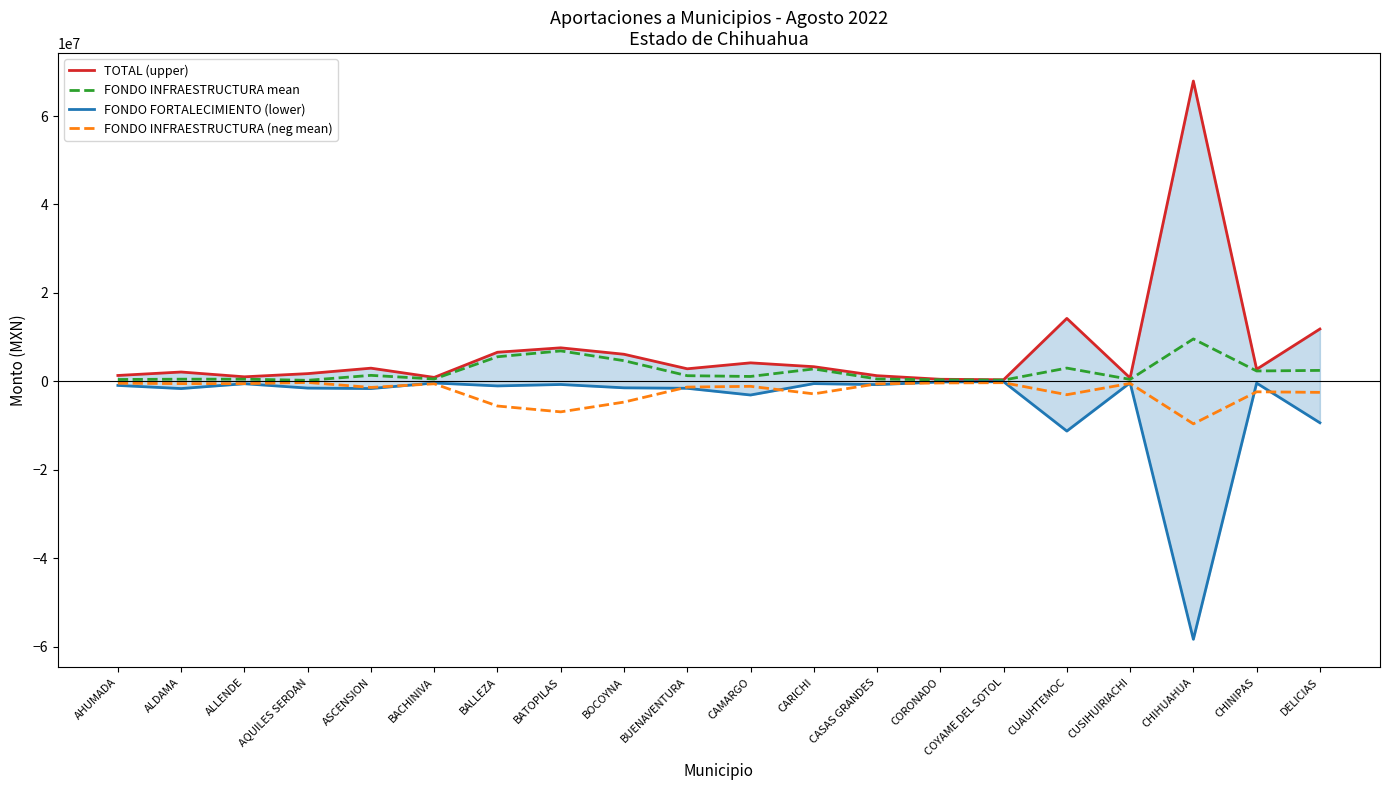

True or false: TOTAL (upper) and FONDO FORTALECIMIENTO (lower) cross at least once.

False